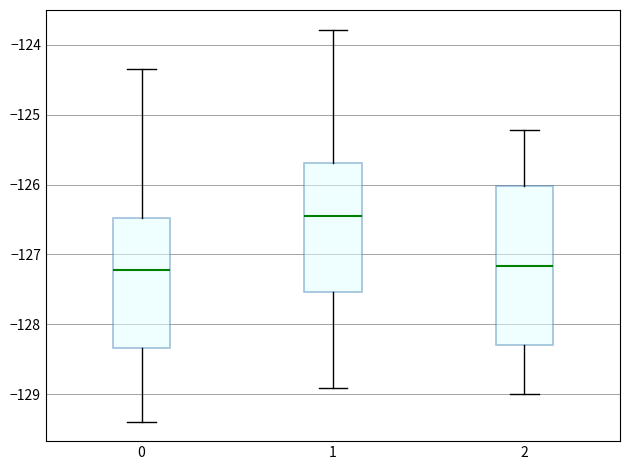

Which box is the tallest, from its lower edge to its upper edge?

2